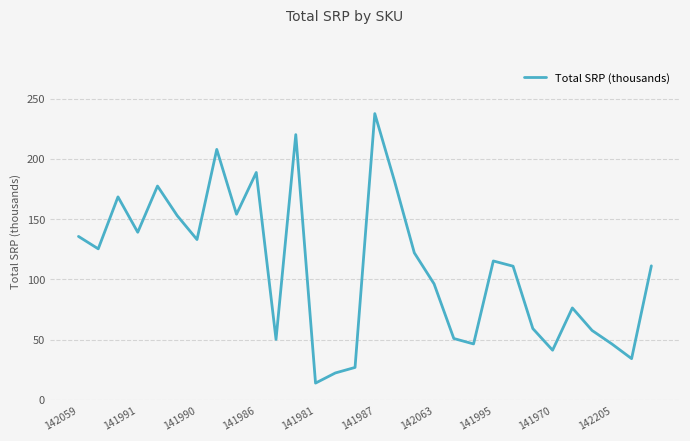

What is the difference between the maximum and minimum values?

223.6